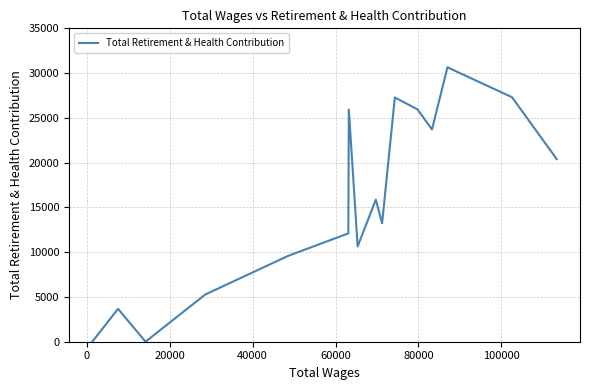

What is the maximum value shown in the chart?

30646